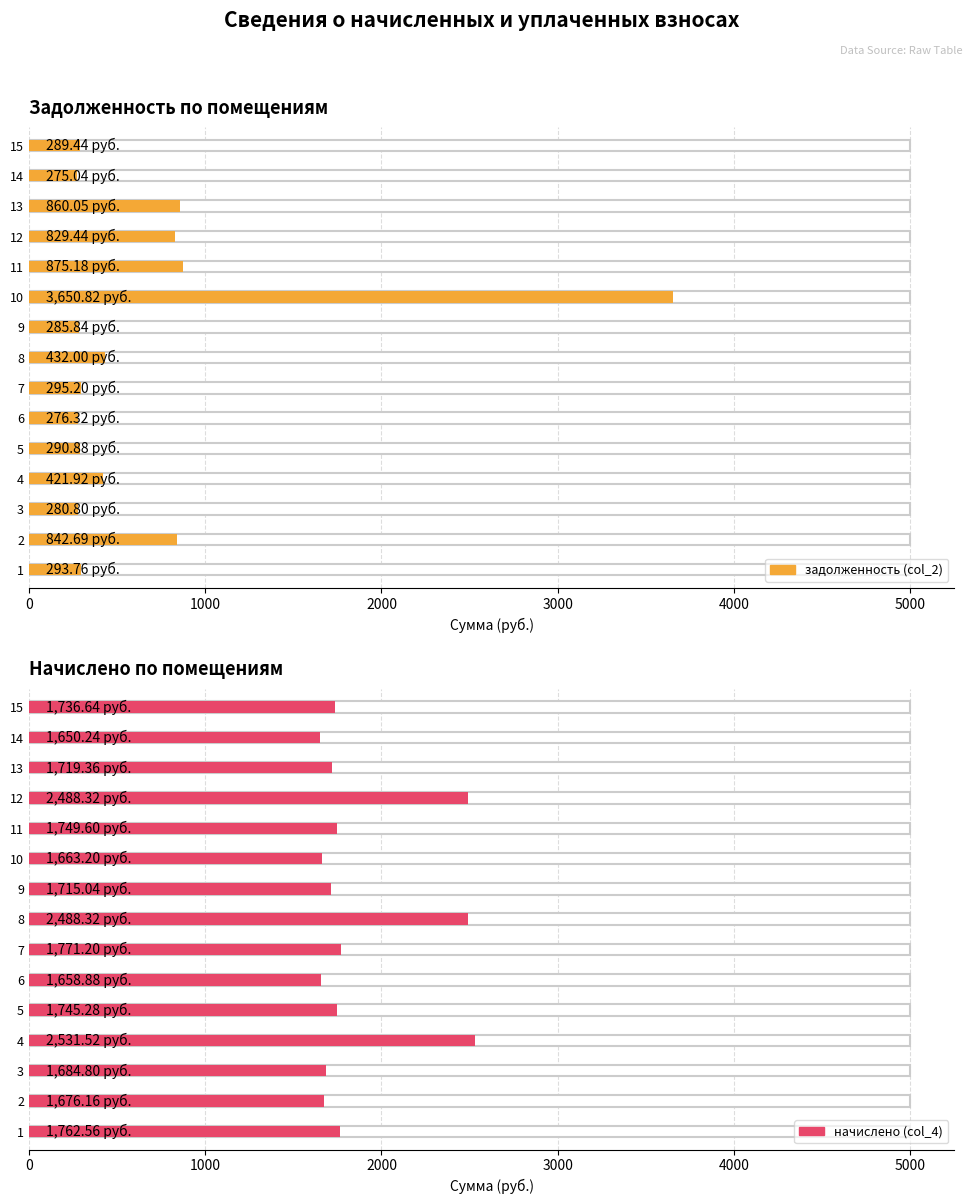

List the series in order of their overall mean, lowest first.

задолженность (col_2), начислено (col_4)